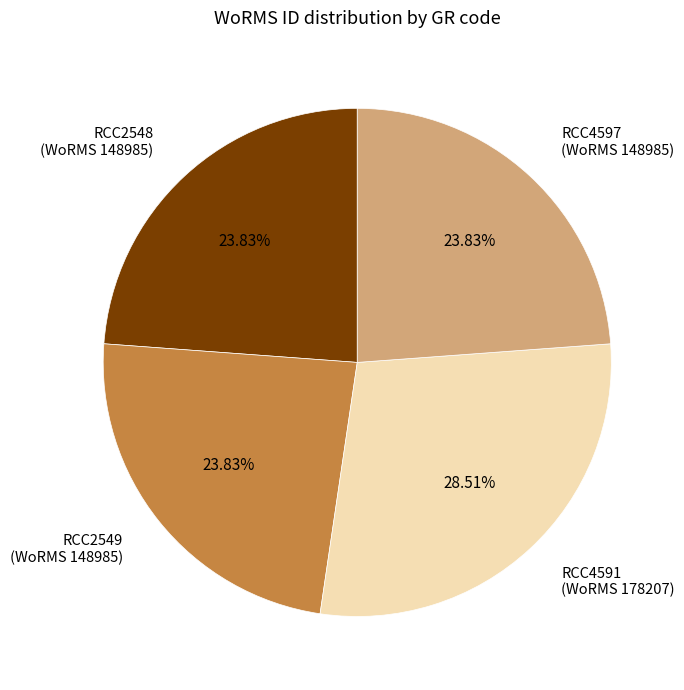

Is the sum of RCC4591 (WoRMS 178207) and RCC2548 (WoRMS 148985) greater than half?

Yes